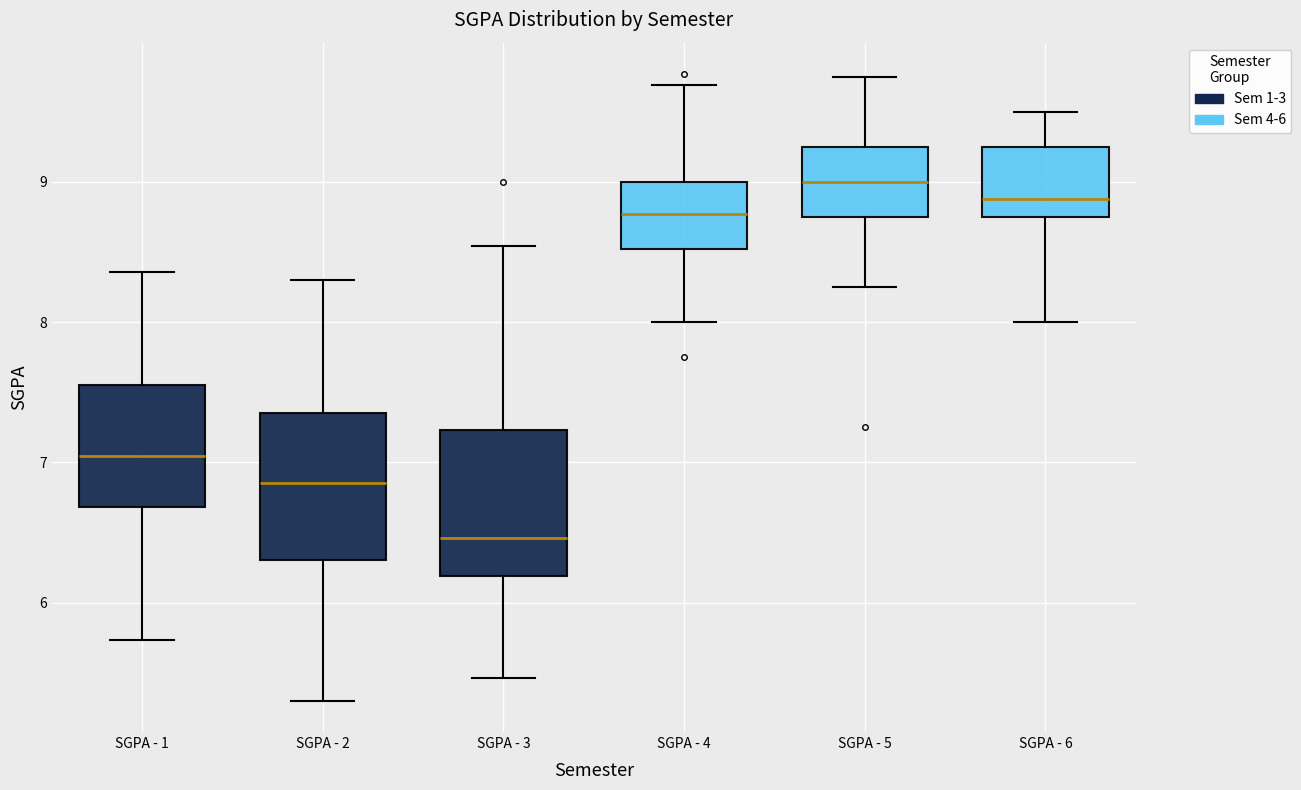

Where does the median line of the box for SGPA - 5 sit on the y-axis? The values are not printed on the chart, so give them approximately, as read against the axis.

9.0